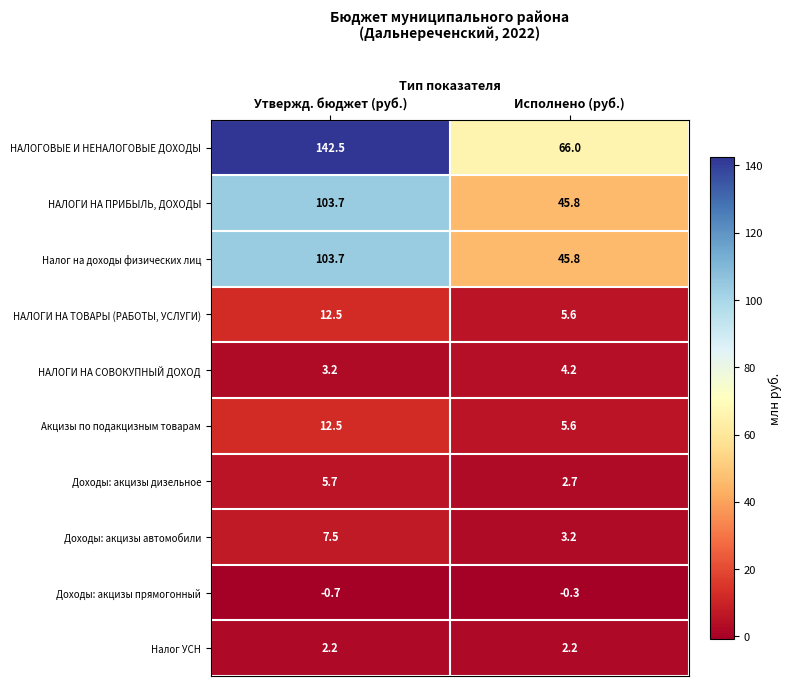

The value of НАЛОГИ НА СОВОКУПНЫЙ ДОХОД at Утвержд. бюджет (руб.) is 1.0. True or false?

False